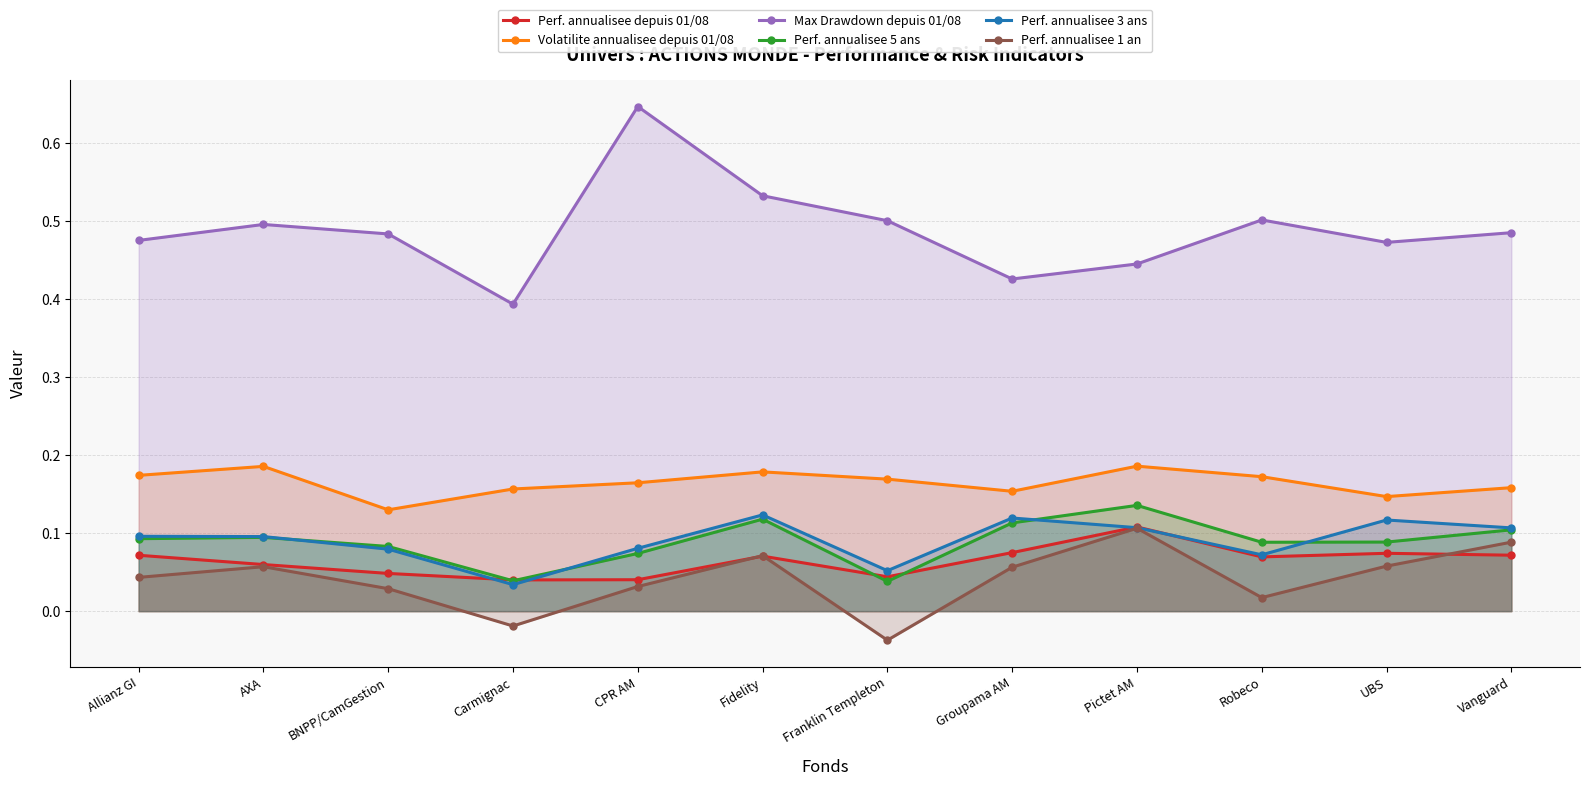

What is the value of the Perf. annualisee depuis 01/08 point at the 11th from the left?

0.1